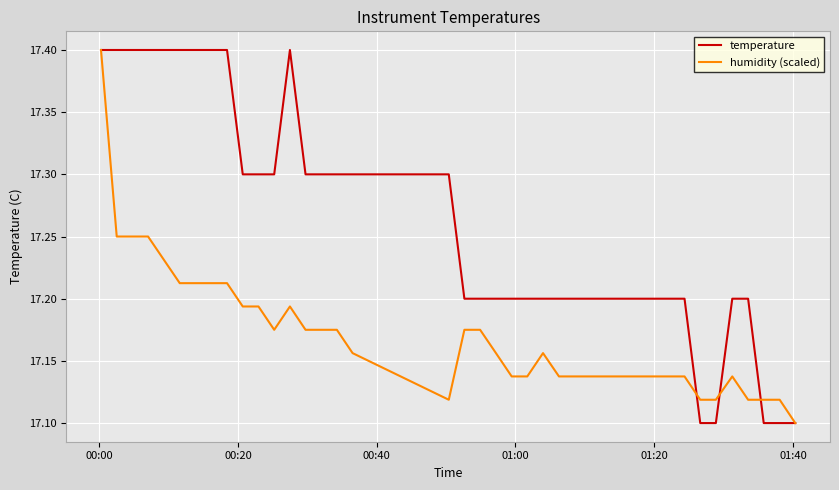

Which series has the largest total across all categories?

temperature